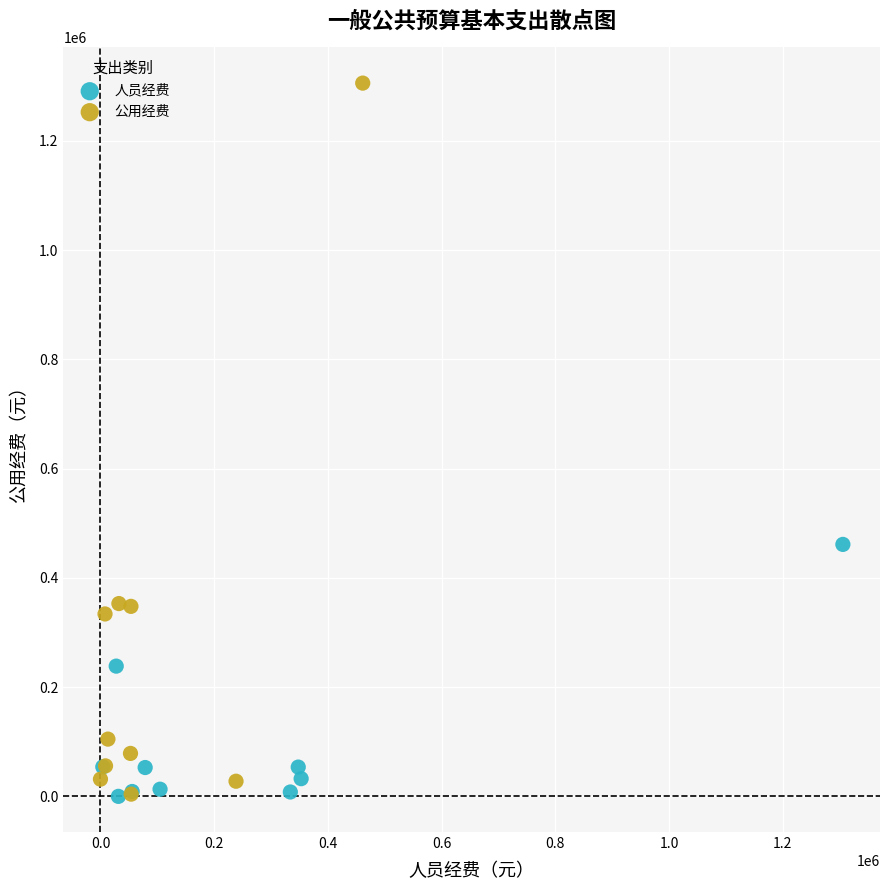

Which series has the largest Y range (max minus min)?

公用经费